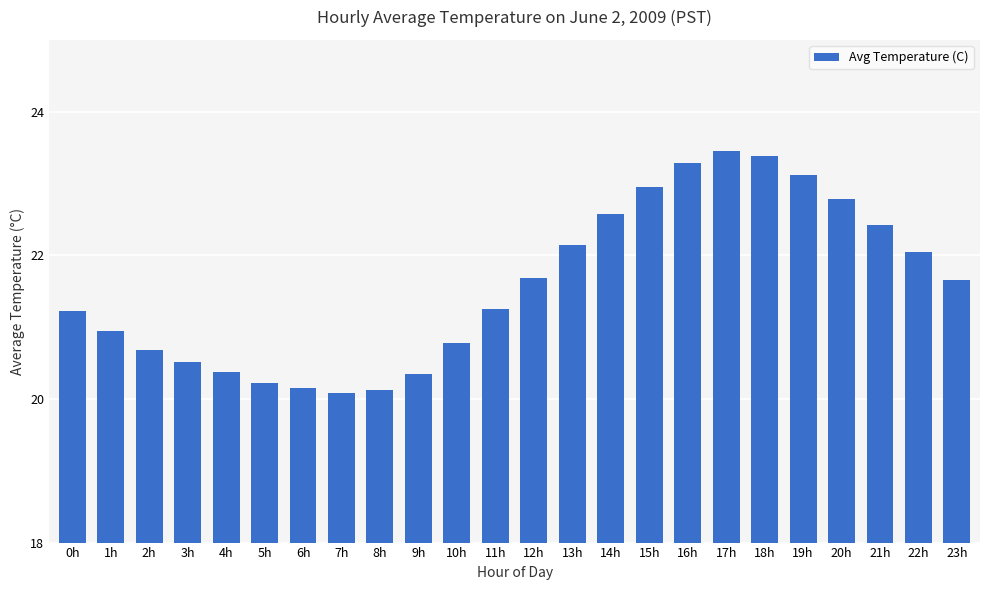

At which label does the data first exceed 21?

0h